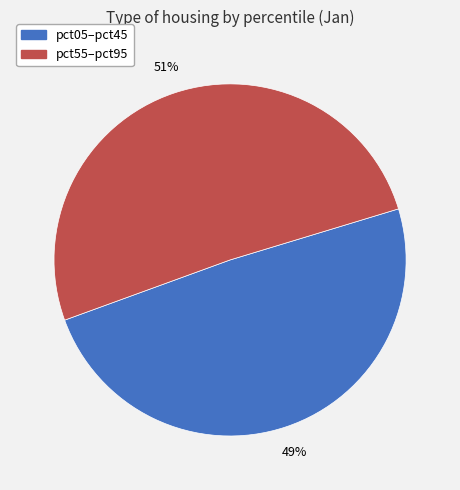

Is there a majority slice in this chart?

Yes